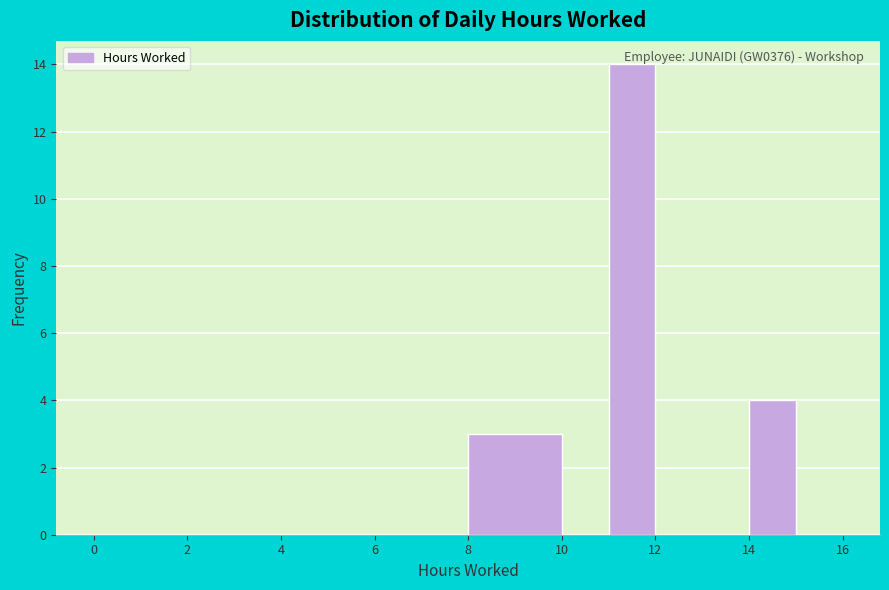

Over which range of the x-axis is the bar tallest?

11 to 12